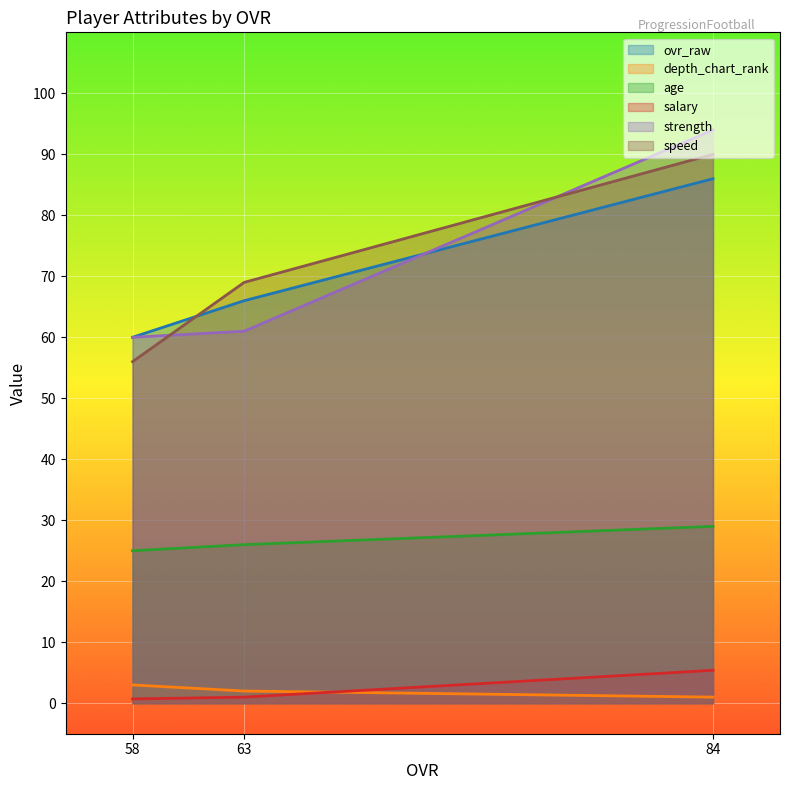

Where is ovr_raw nearest to the value 73?

63